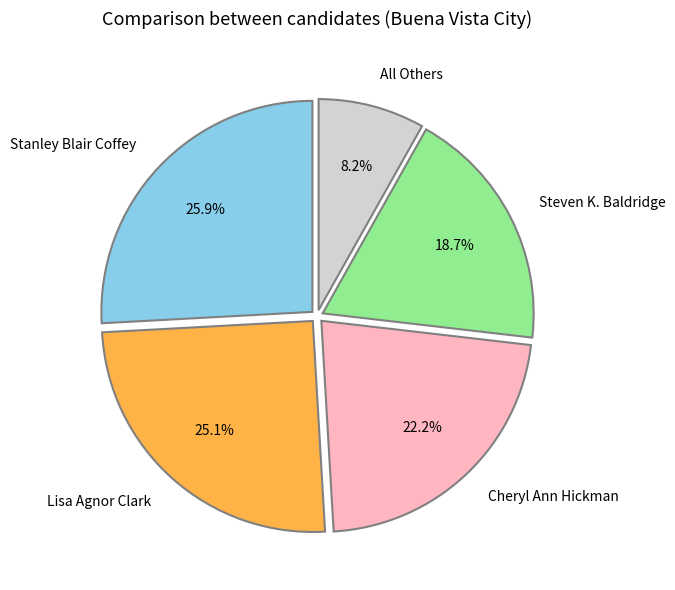

Is there any slice that represents more than half of the pie?

No